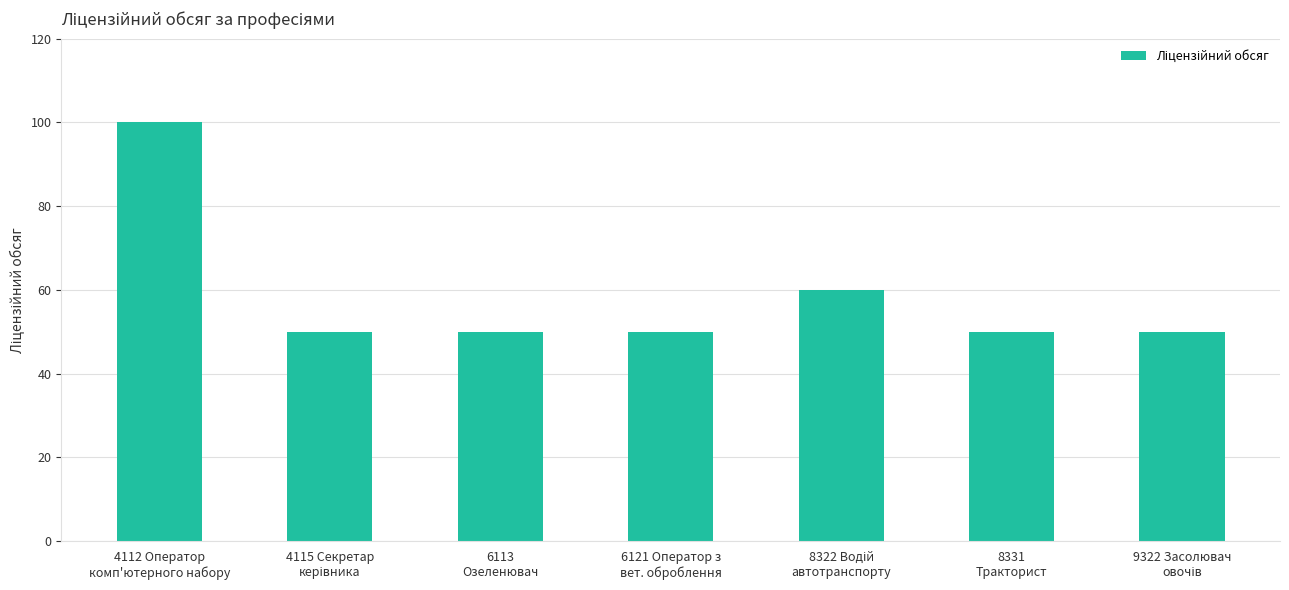

What is the smallest value displayed?

50